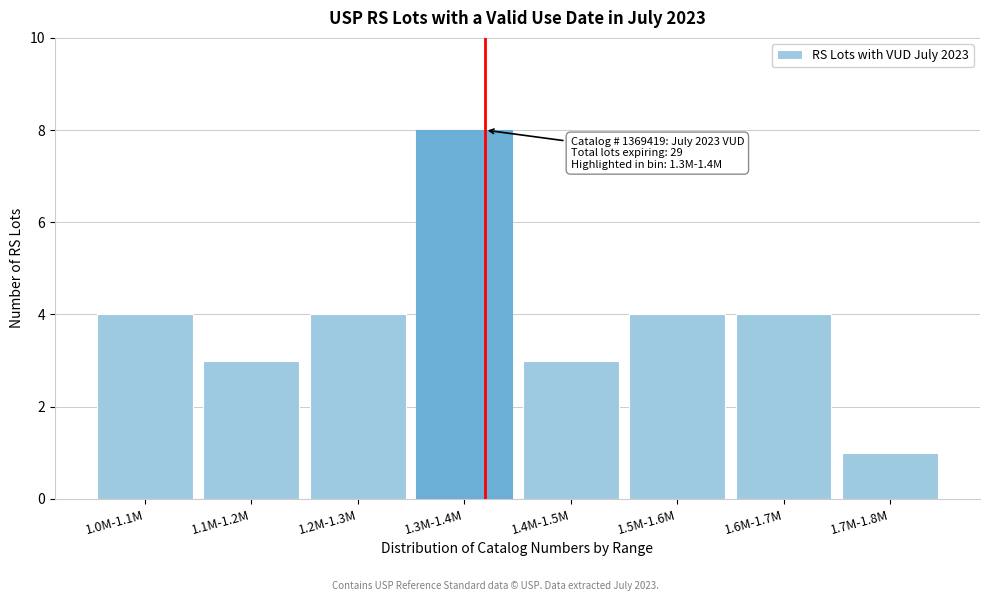

Reading left to right, transcribe all the data shown in this chart.

1.0M-1.1M=4	1.1M-1.2M=3	1.2M-1.3M=4	1.3M-1.4M=8	1.4M-1.5M=3	1.5M-1.6M=4	1.6M-1.7M=4	1.7M-1.8M=1